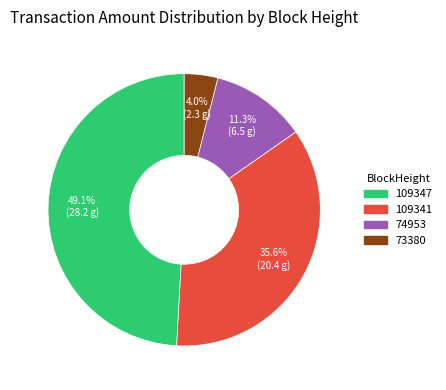

What portion of the pie excludes 109341?

64.4%